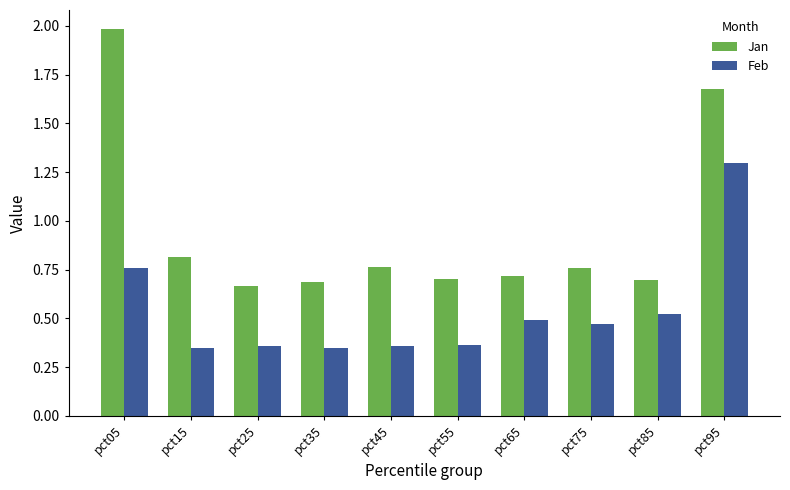

Are the bars horizontal?

No